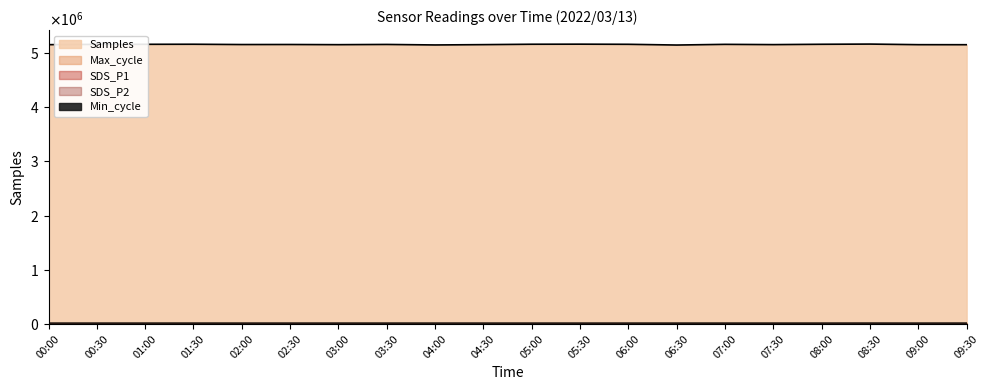

True or false: Max_cycle and SDS_P2 intersect in this chart.

False